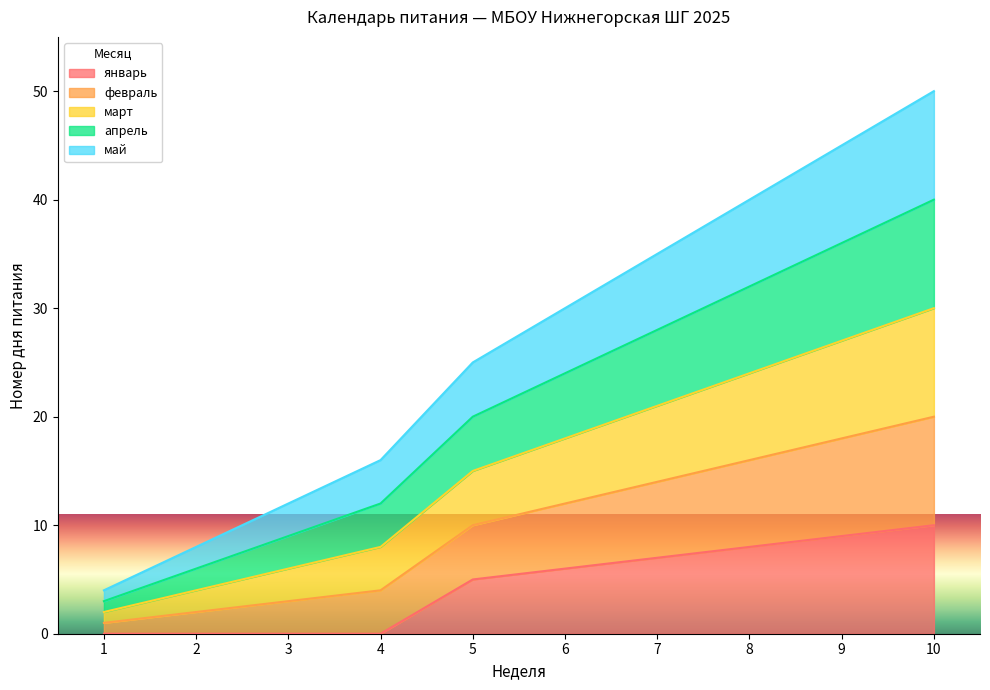

True or false: май and февраль cross at least once.

False